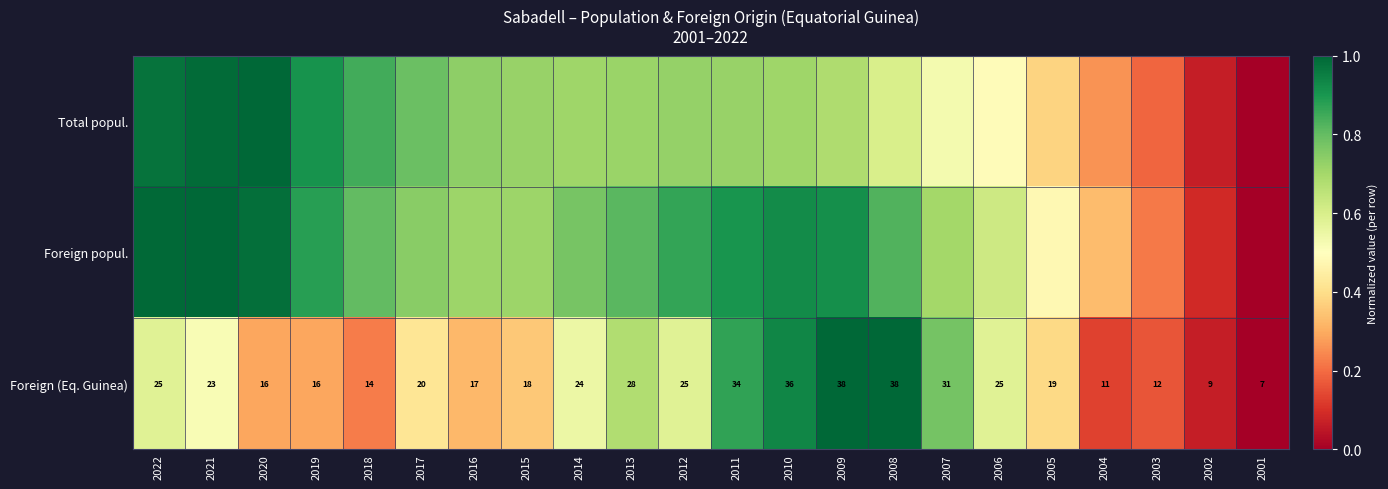

How many data points in Foreign (Eq. Guinea) are less than 23?

11